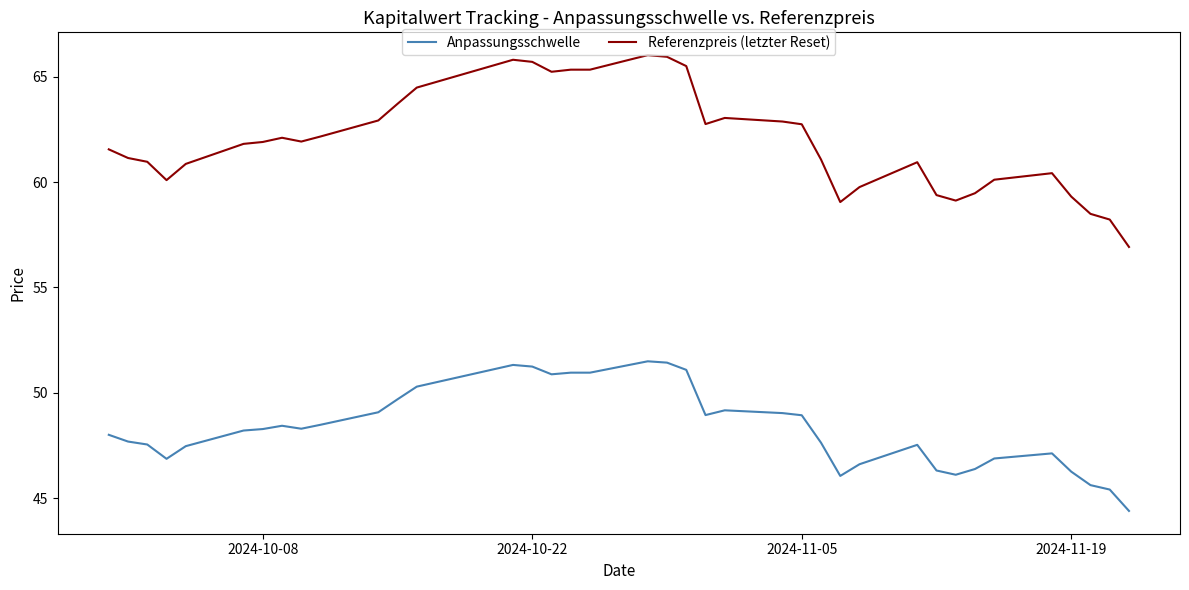

How many categories are shown in the chart?

39